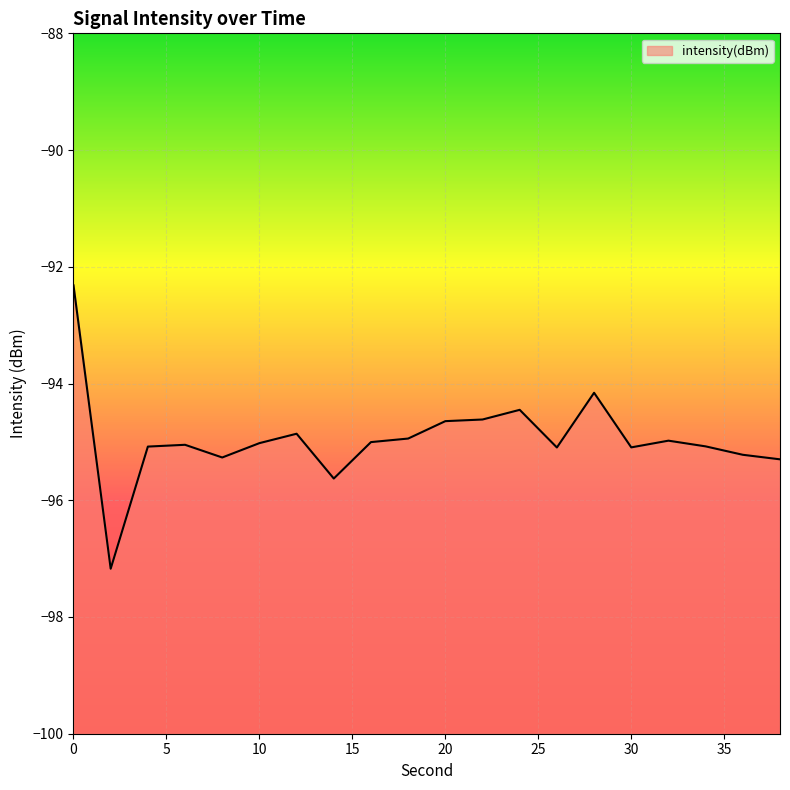

How many interior local peaks (higher than both neighbors) does the data have?

5